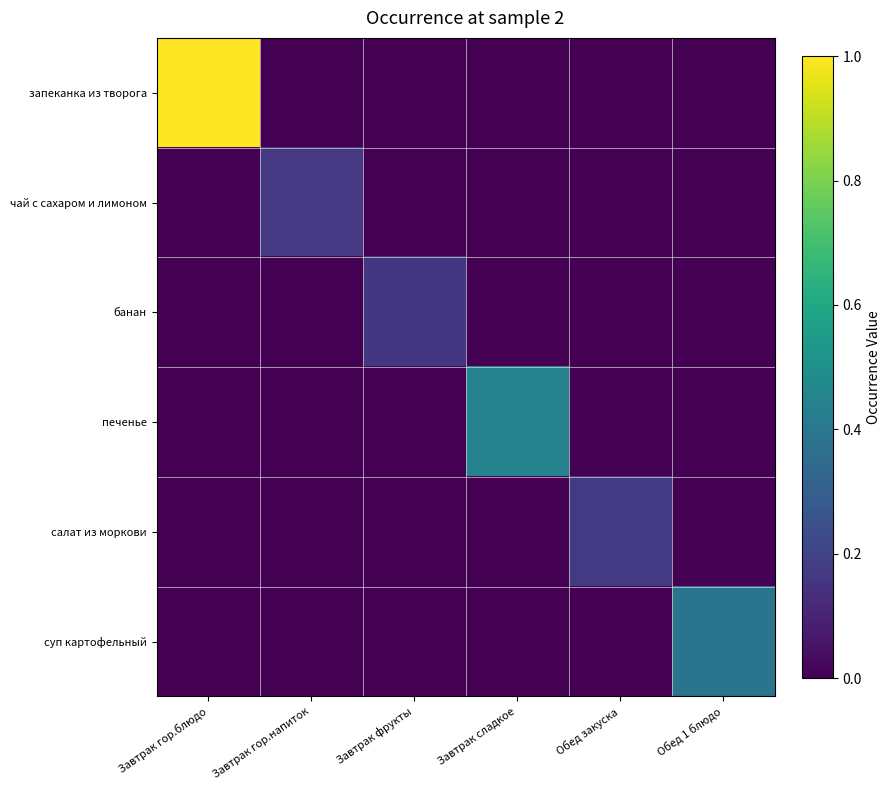

What is the difference between the highest and lowest values at Обед 1 блюдо?

0.4